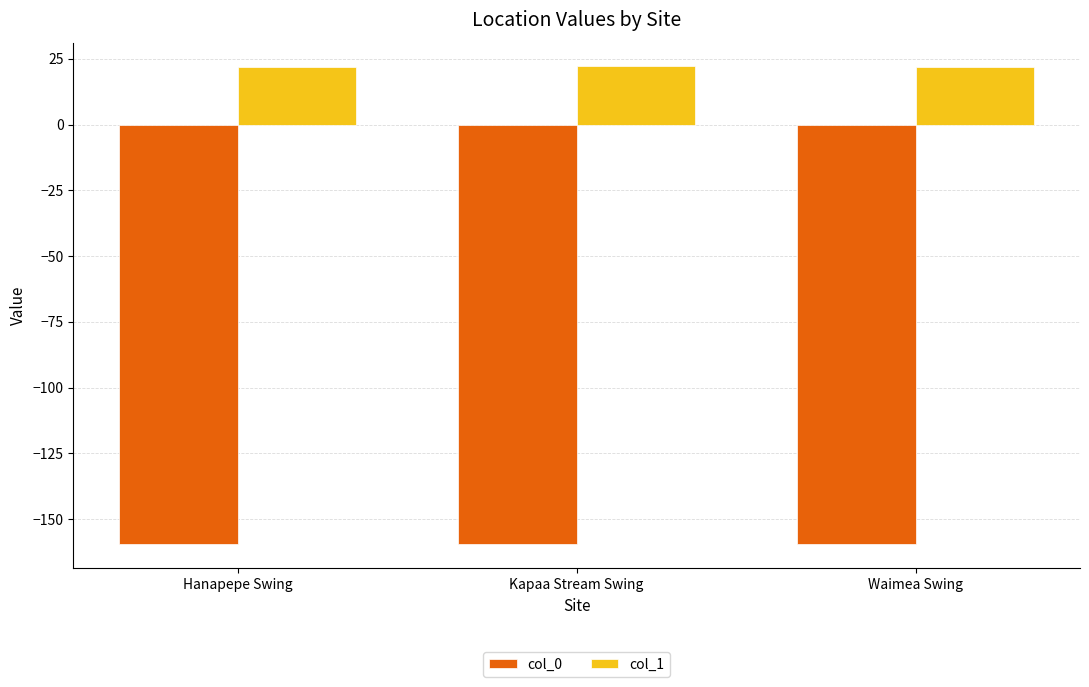

What is the total value across all series at Hanapepe Swing?

-137.7